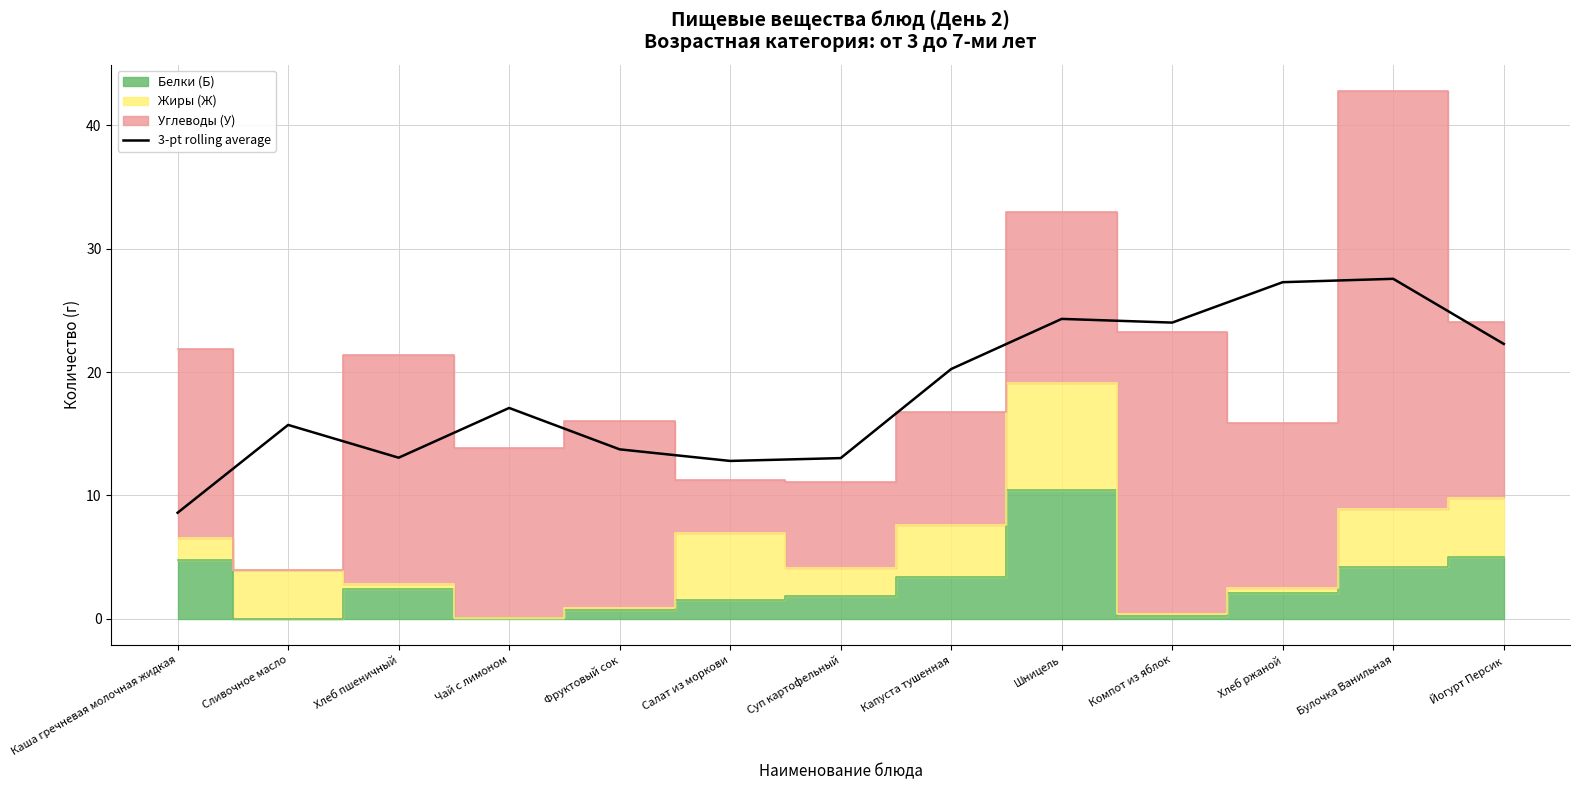

Rank the categories by value from highest to lowest.

Булочка Ванильная, Хлеб ржаной, Шницель, Компот из яблок, Йогурт Персик, Капуста тушенная, Чай с лимоном, Сливочное масло, Фруктовый сок, Хлеб пшеничный, Суп картофельный, Салат из моркови, Каша гречневая молочная жидкая